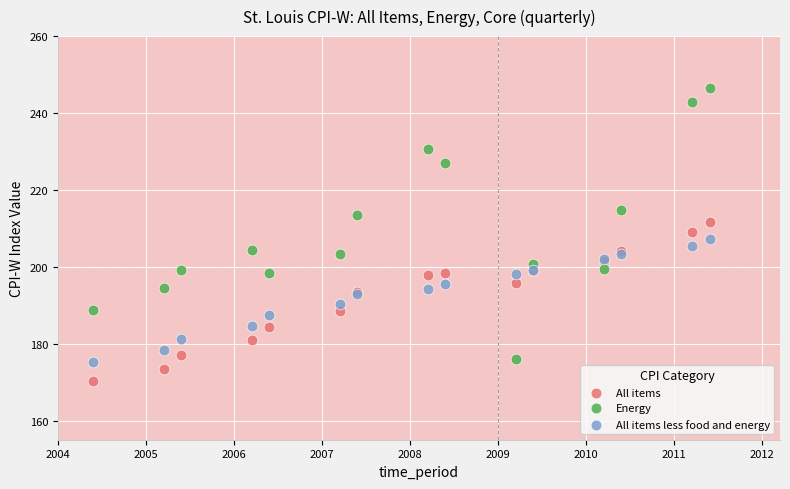

Which series has the widest spread of Y values?

Energy